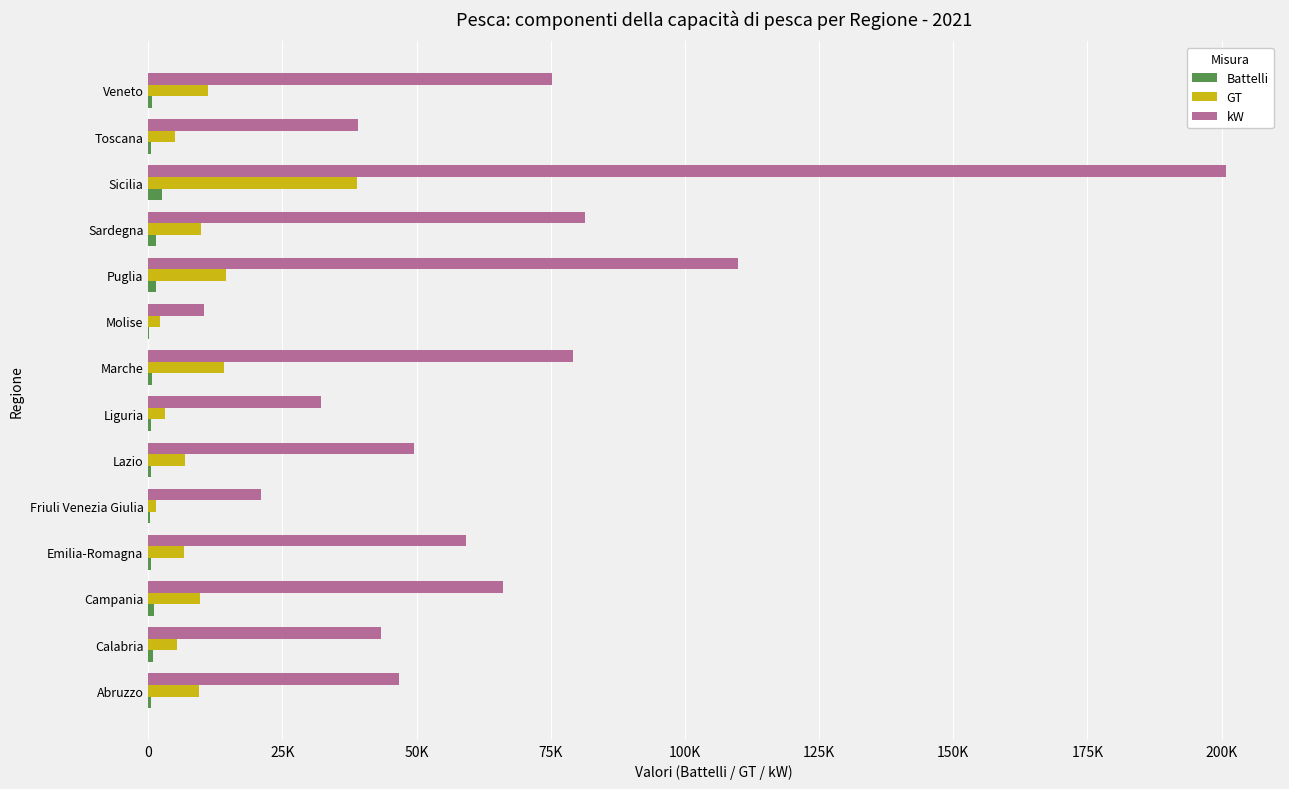

What are all the series names shown in the legend?

Battelli, GT, kW